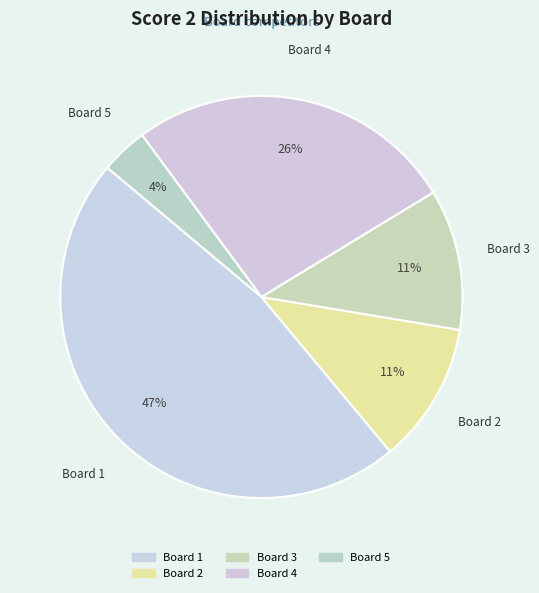

Do Board 5 and Board 2 together represent more than half of the pie?

No